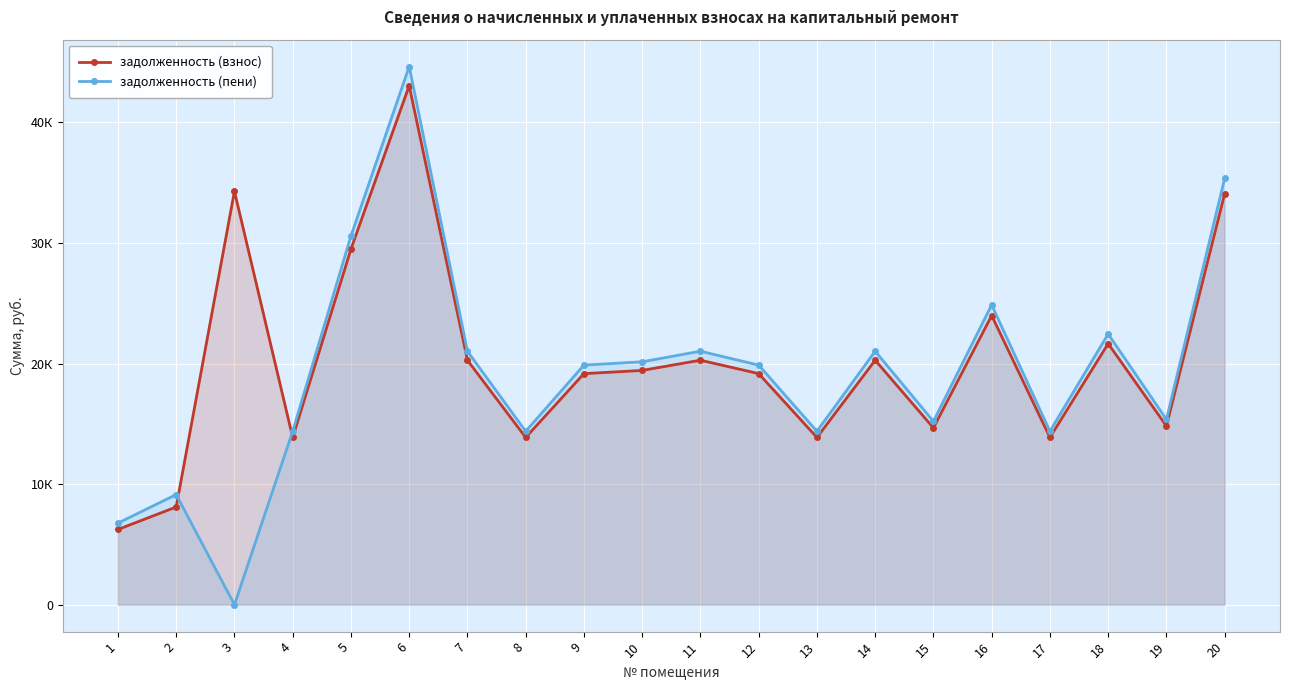

What is the difference between the highest and lowest values at 17?

510.9